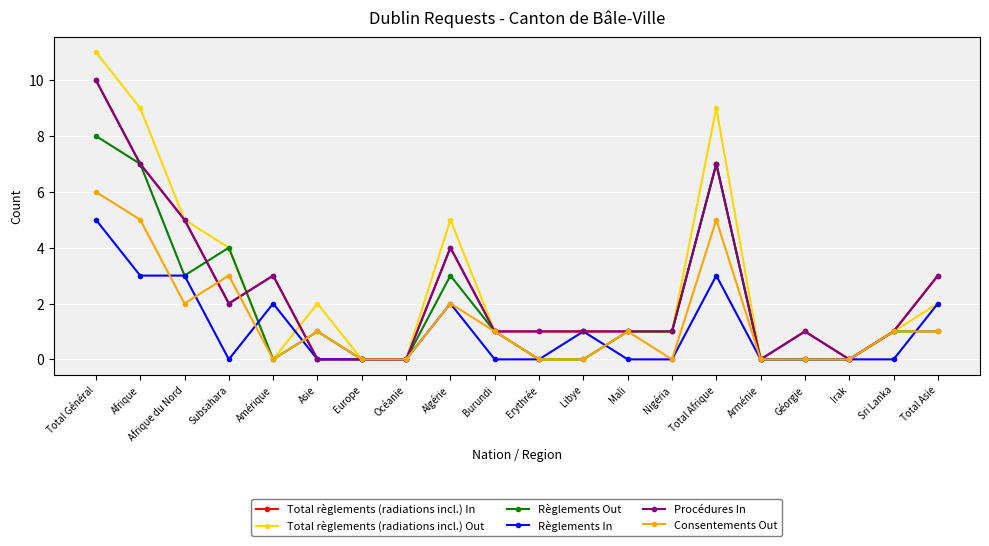

Is it true that Règlements Out equals 1 at Total Asie?

True